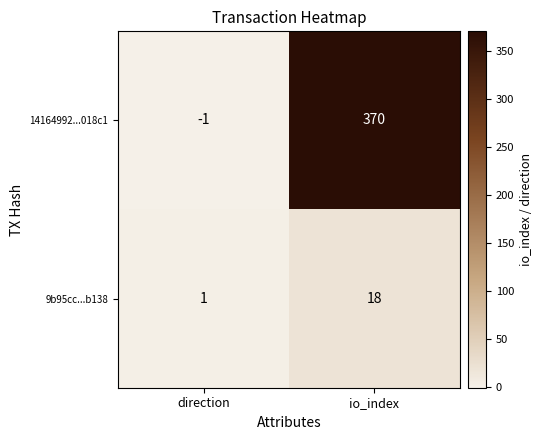

At which category is the sum across all series the highest?

io_index